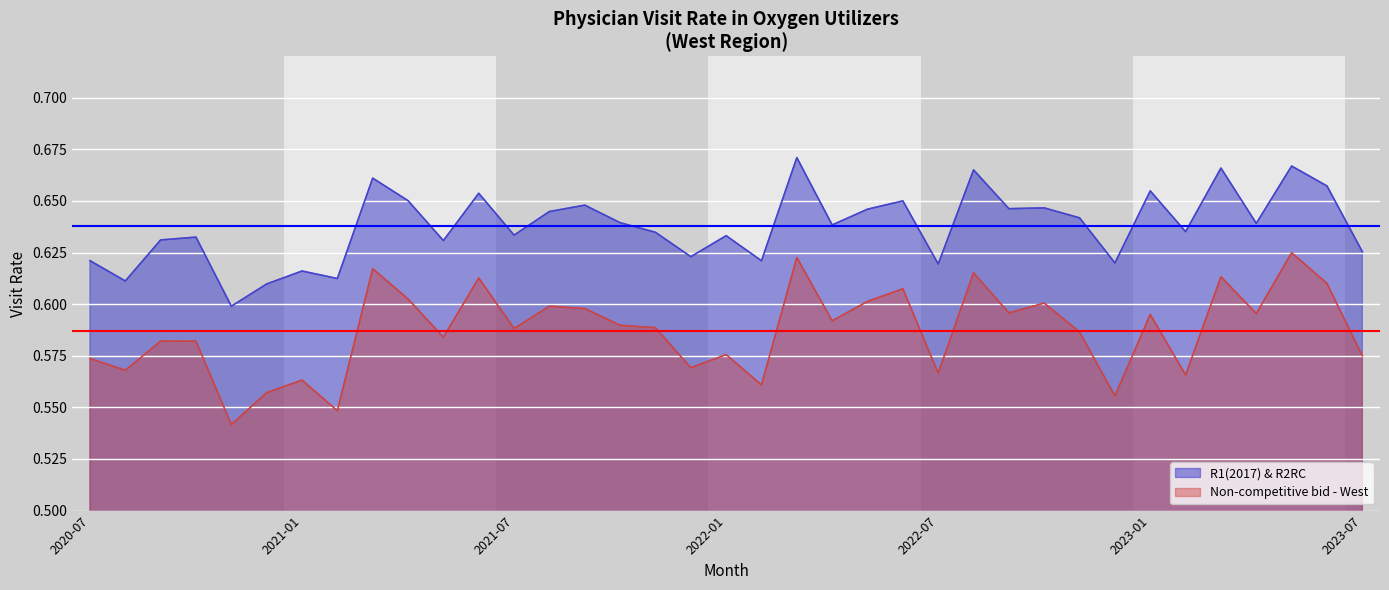

What is the minimum value shown in the chart?

0.5